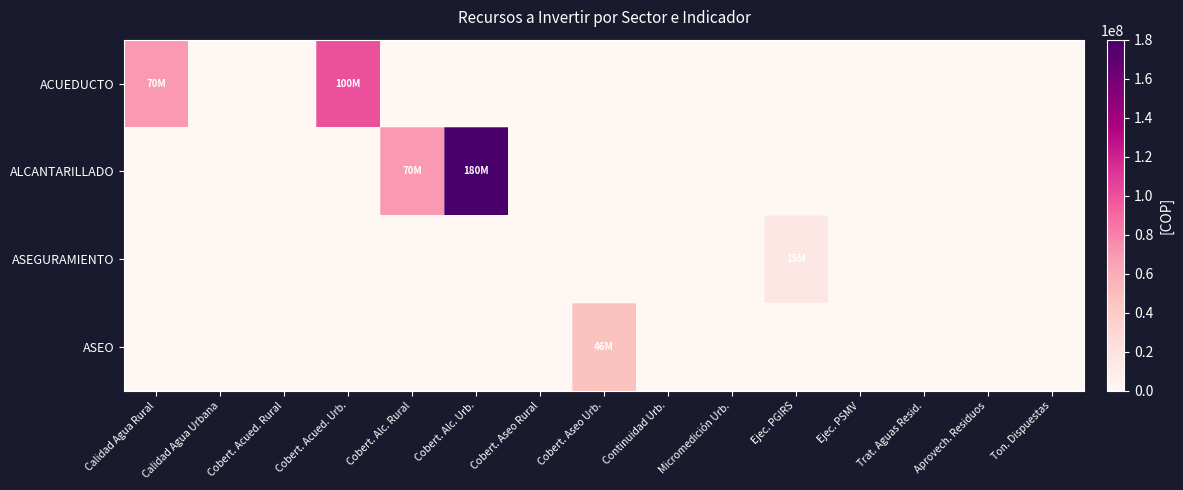

Which series changed the most between Cobert. Aseo Rural and Ejec. PGIRS?

ASEGURAMIENTO